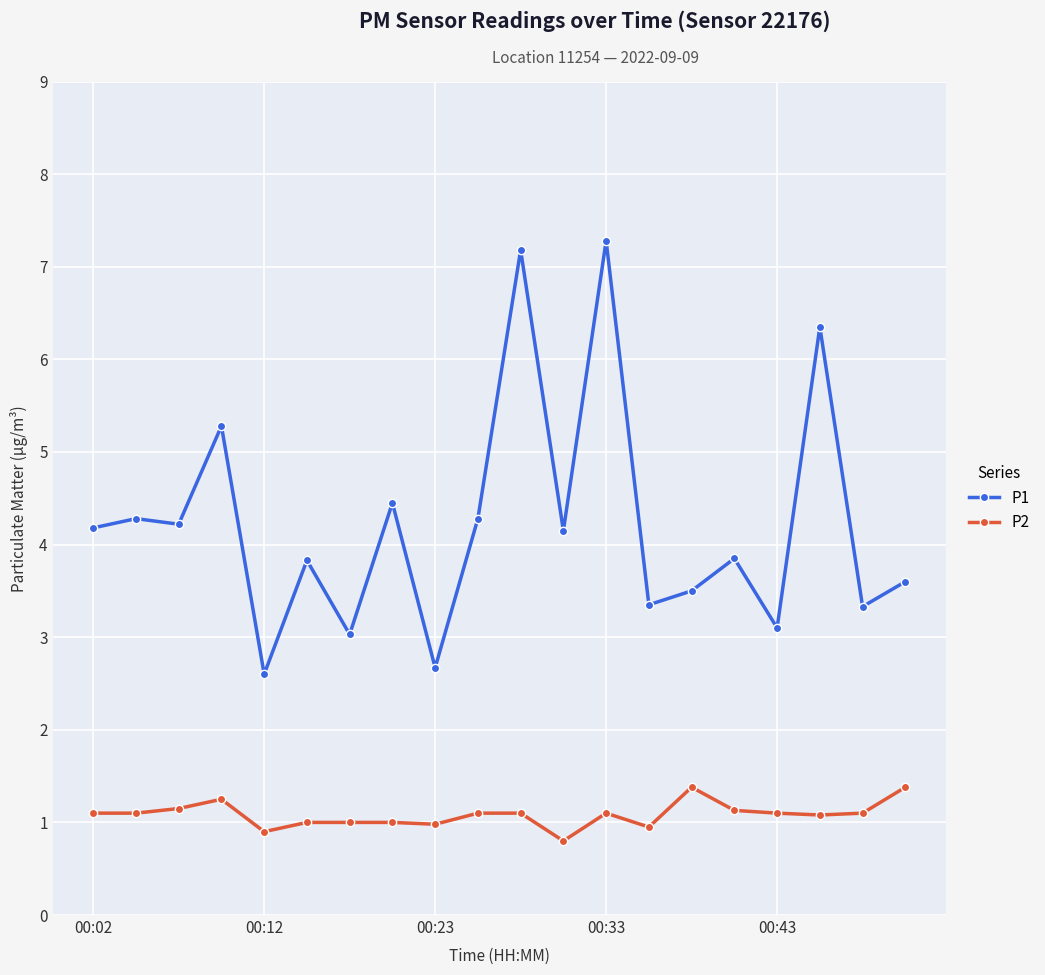

What is the smallest value displayed?

0.8